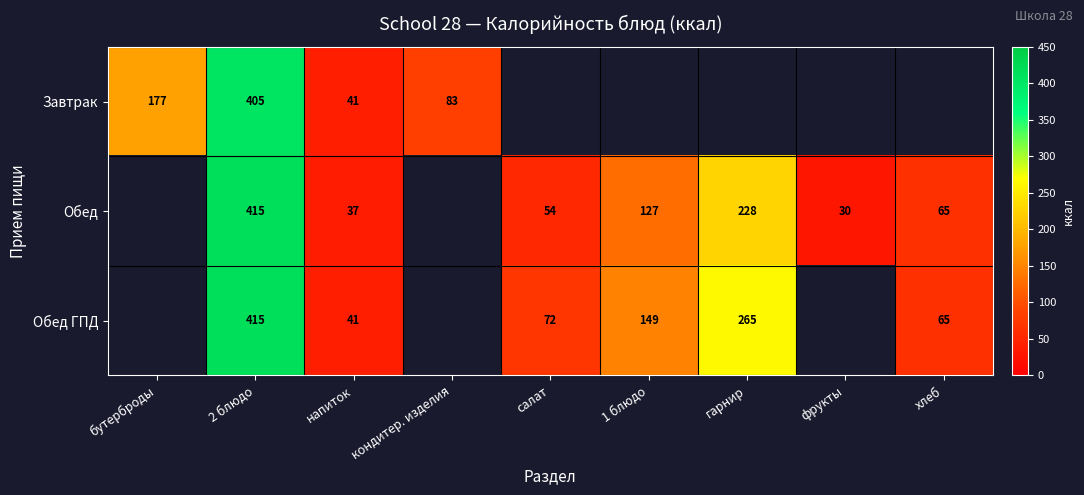

What is the sum of the Обед values at 1 блюдо and фрукты?

157